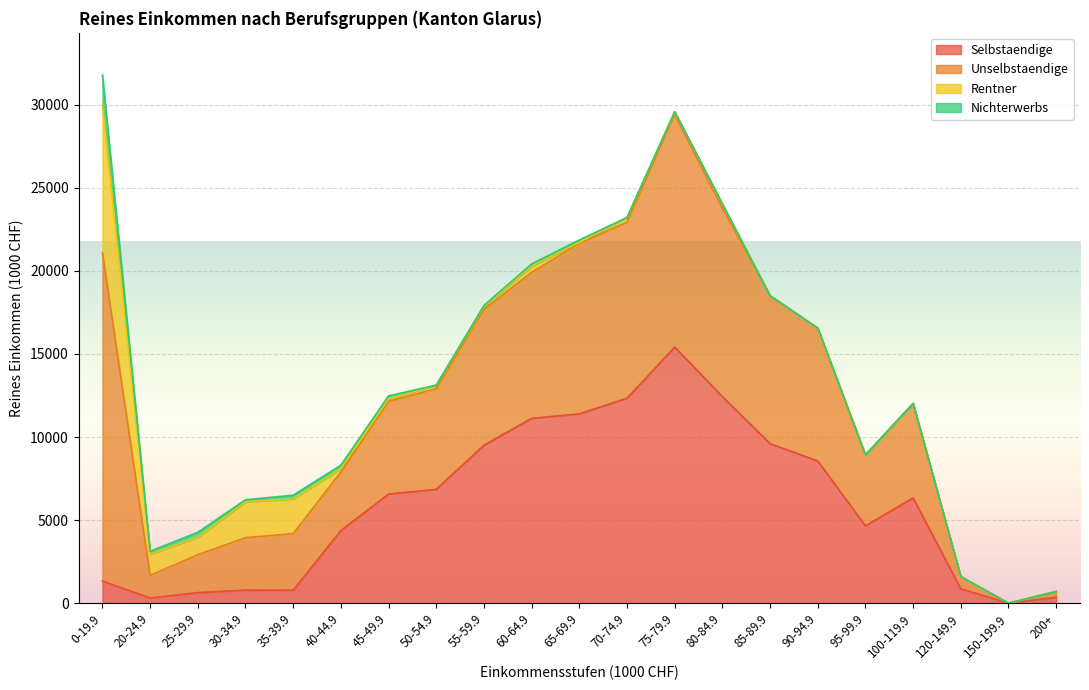

Which series changed the most between 120-149.9 and 150-199.9?

Selbstaendige